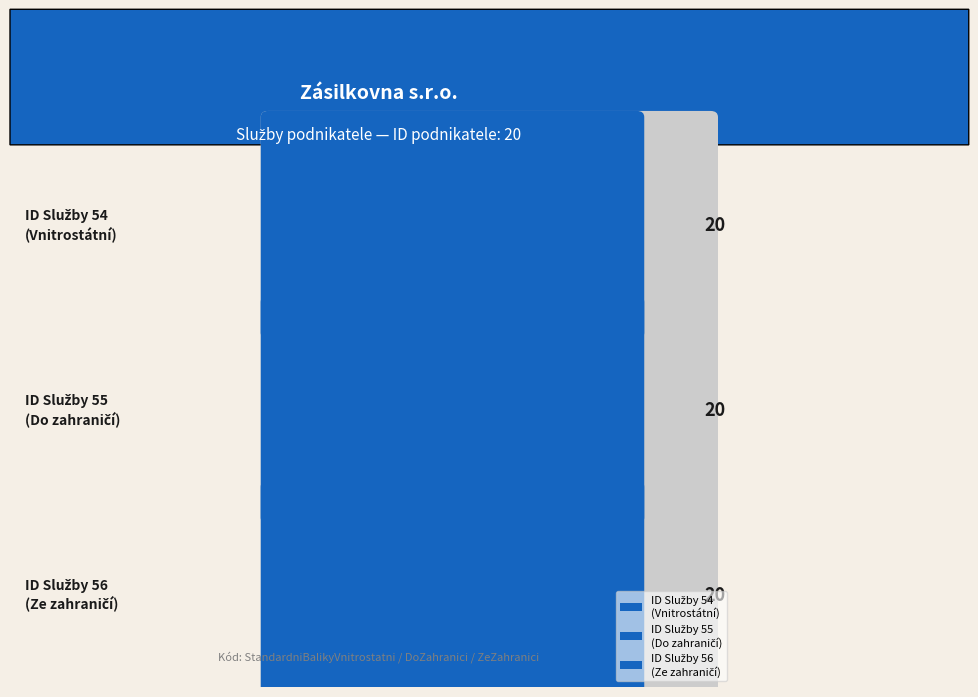

Is the value of Je zahraniční at 56 greater than the value of Služba ID podnikatele at 55?

No